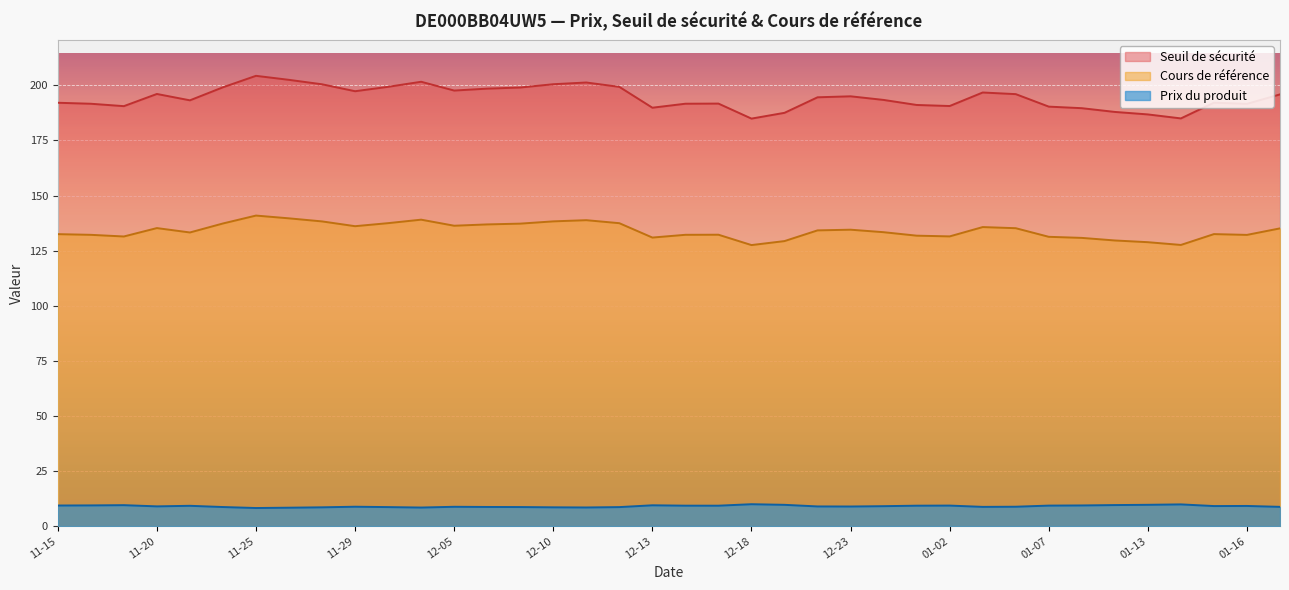

At which category is the sum across all series the highest?

2024-11-25